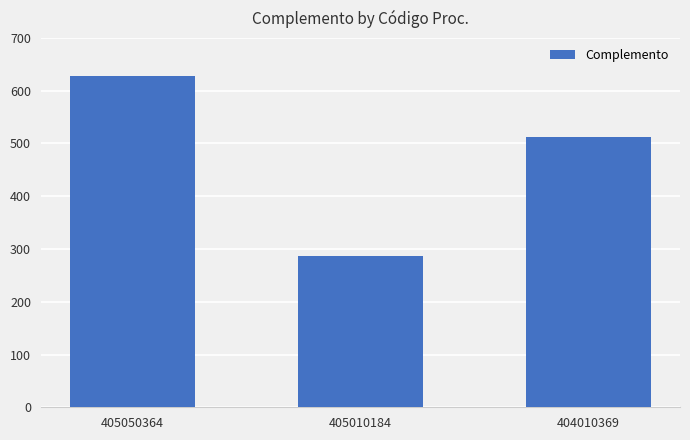

Where is the data nearest to the value 457?

404010369